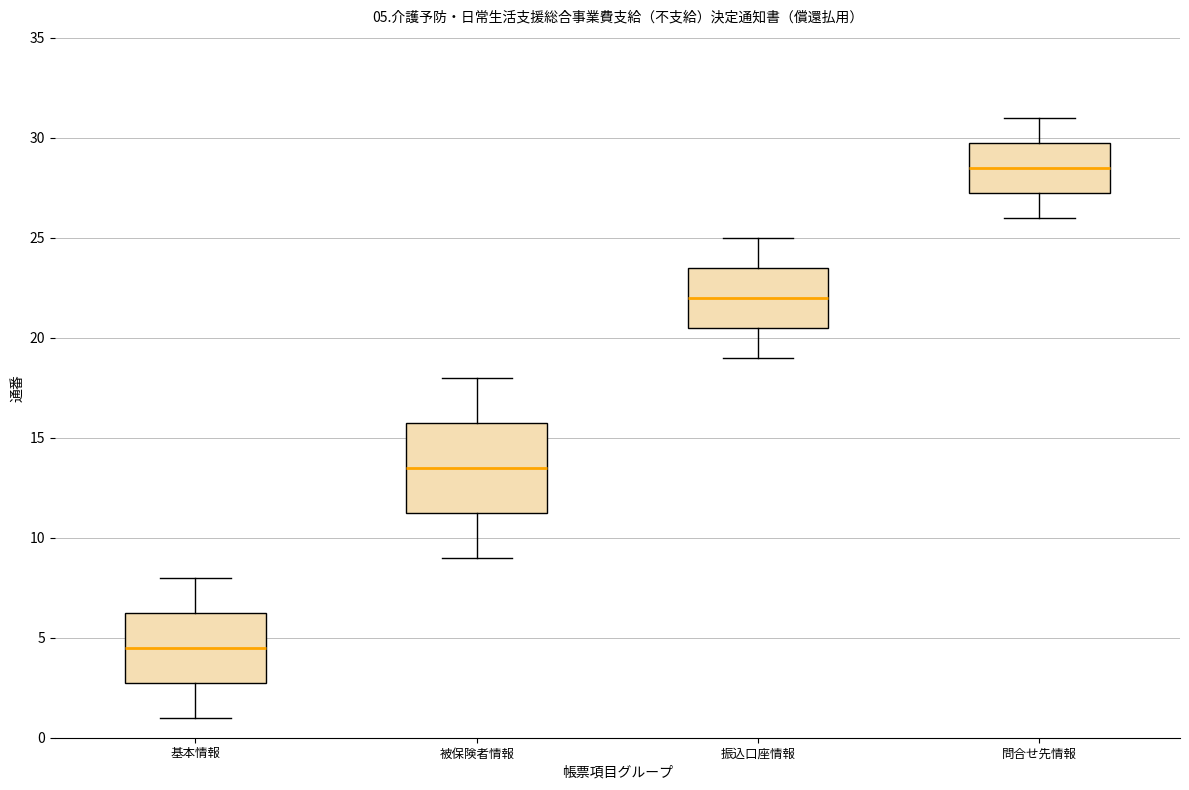

Which box's median line is the lowest?

基本情報